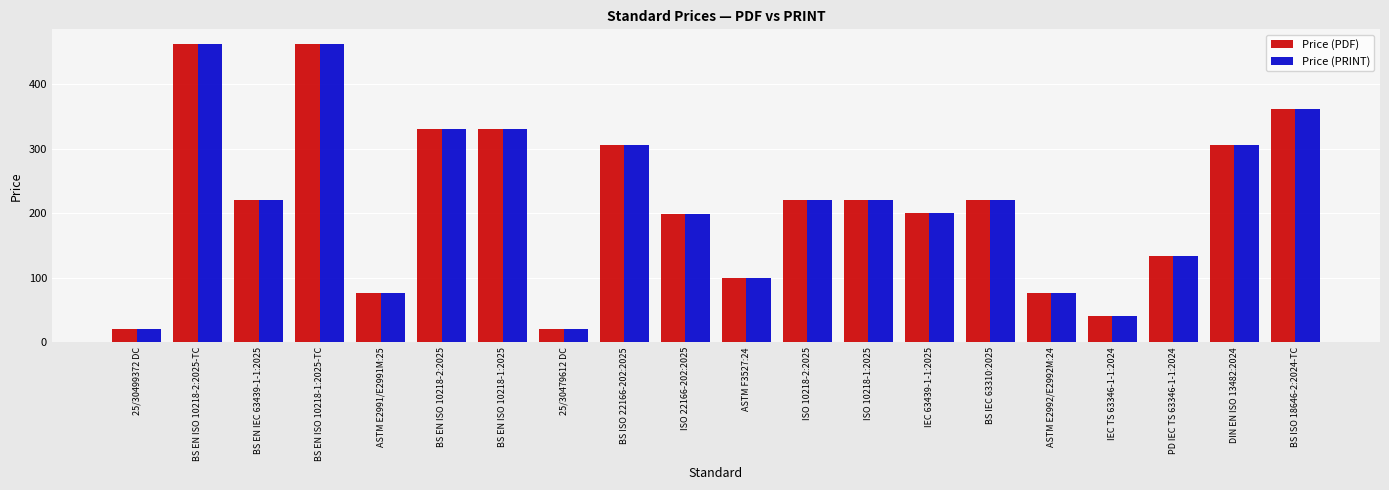

The value of Price (PDF) at ISO 22166-202:2025 is 352.5. True or false?

False